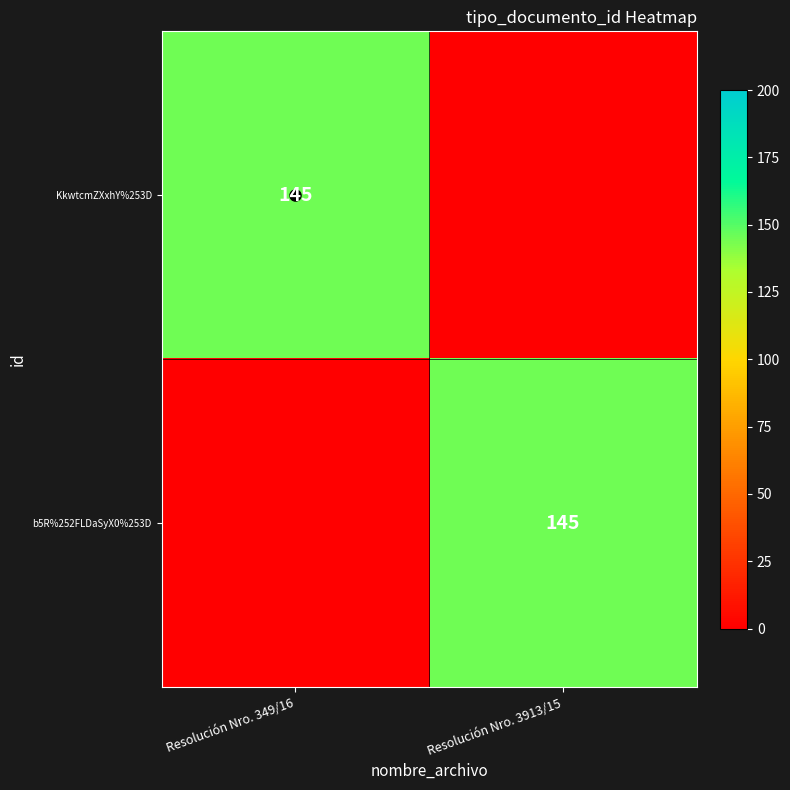

What is the sum of the b5R%252FLDaSyX0%253D values at Resolución Nro. 349/16 and Resolución Nro. 3913/15?

145